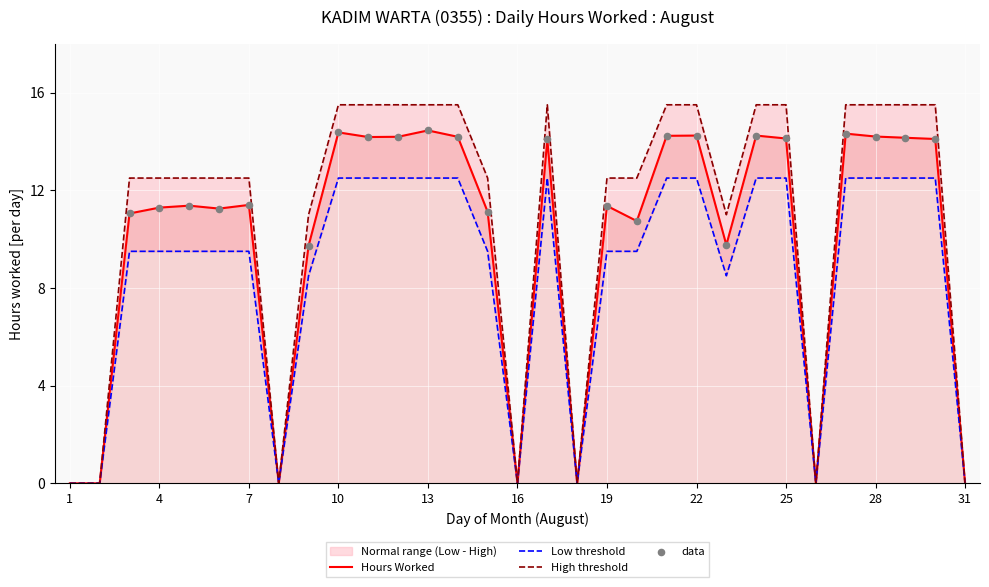

At which category is the sum across all series the highest?

13